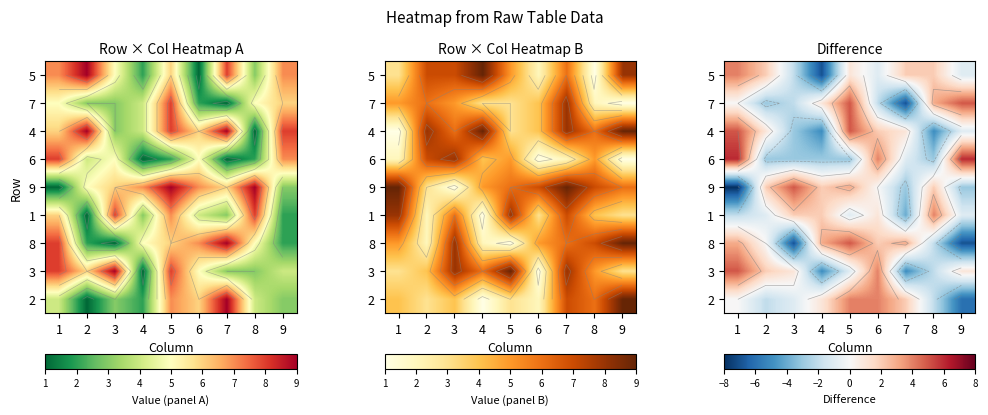

What is the difference between the maximum and minimum values in the row_5 series?

9